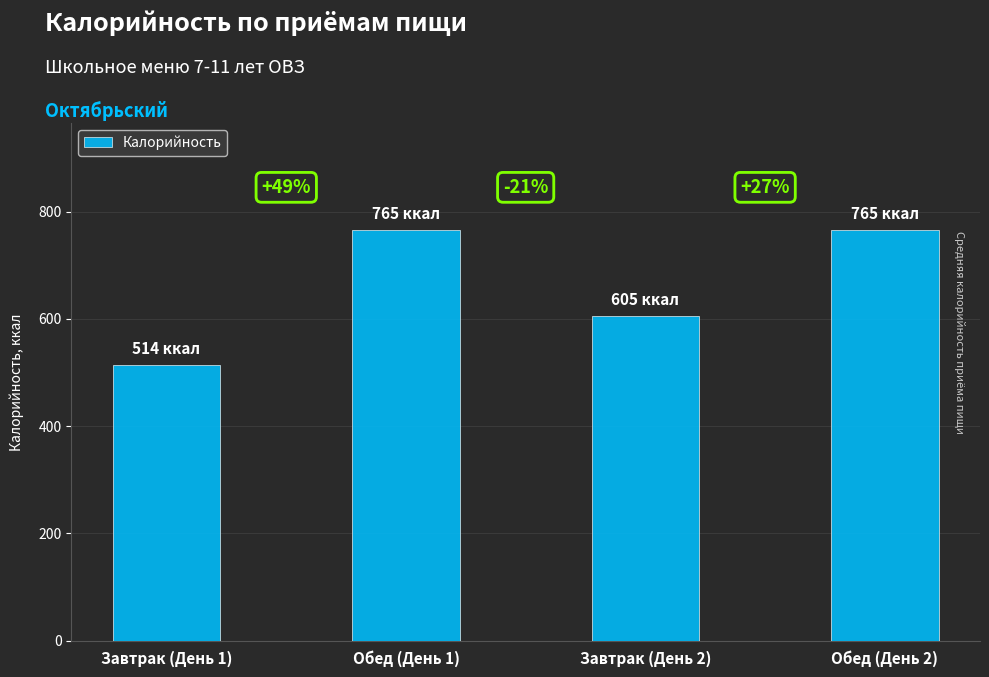

What is the difference between the maximum and minimum values?

251.8